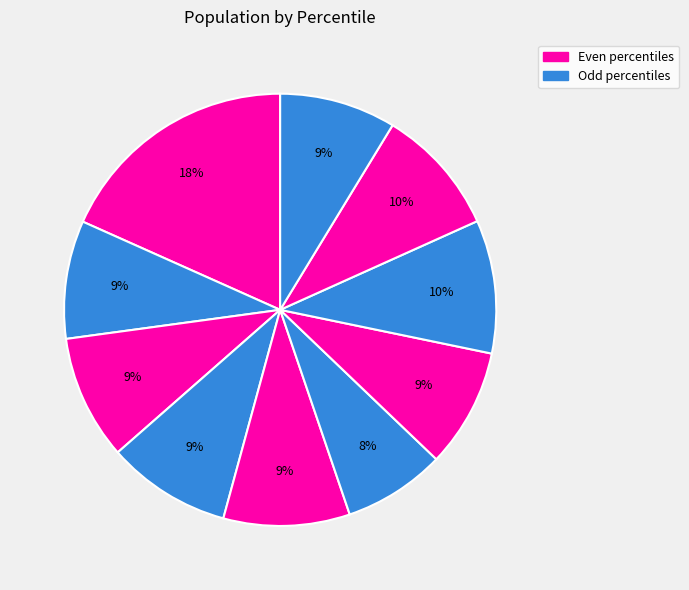

How many slices are in this pie chart?

10